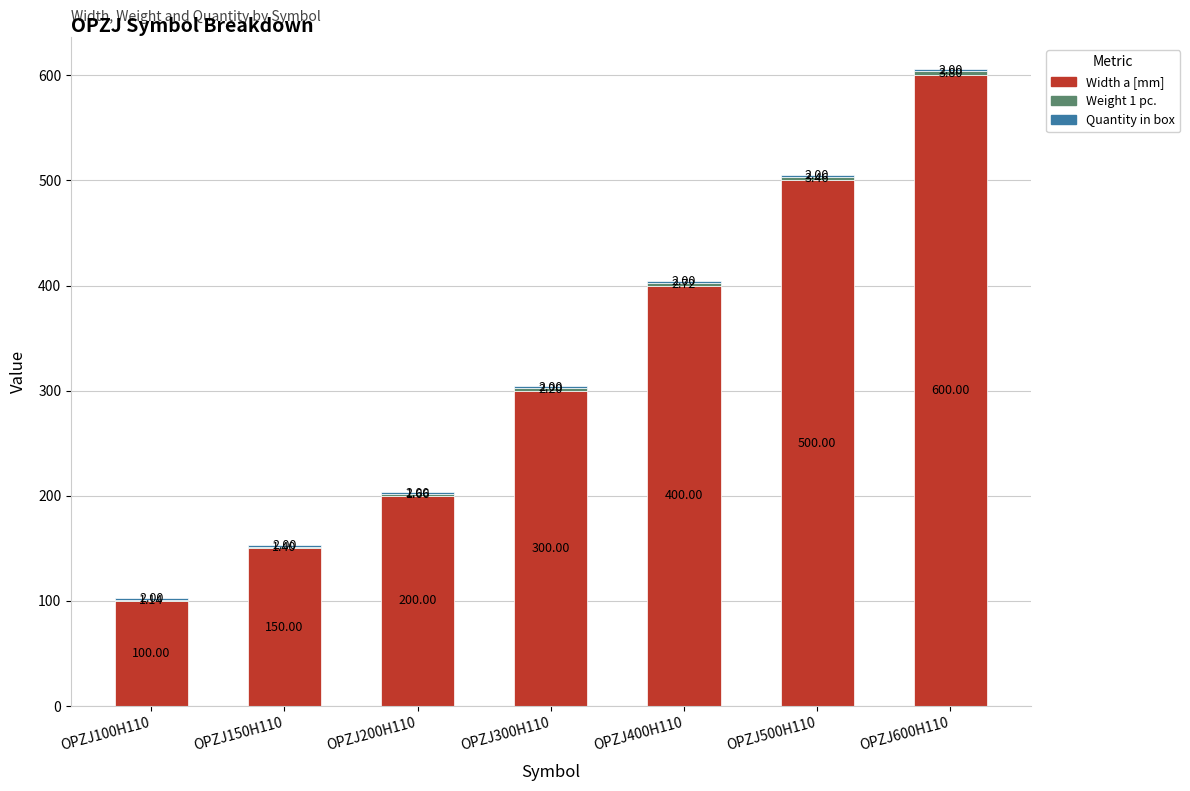

At which category is the sum across all series the highest?

OPZJ600H110